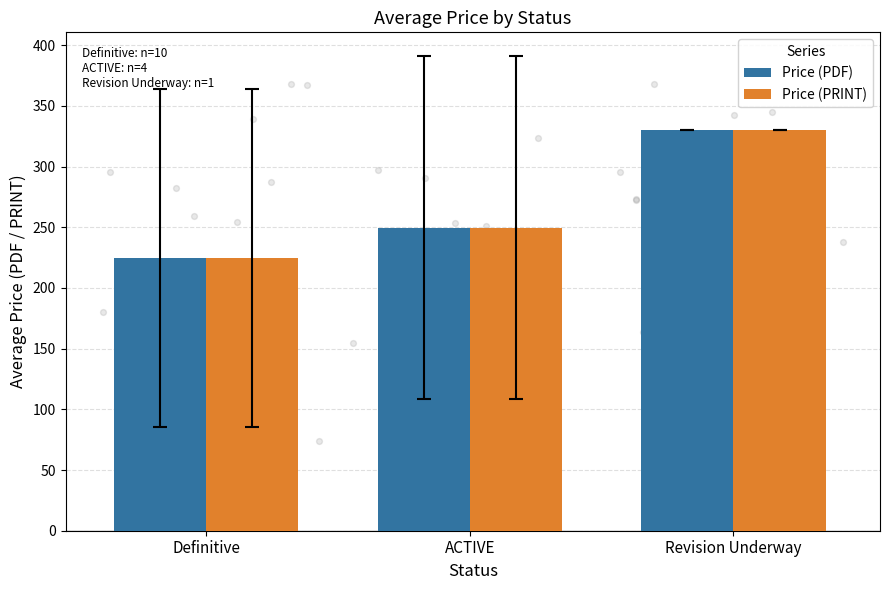

Which series has the widest spread of Y values?

Price (PDF)